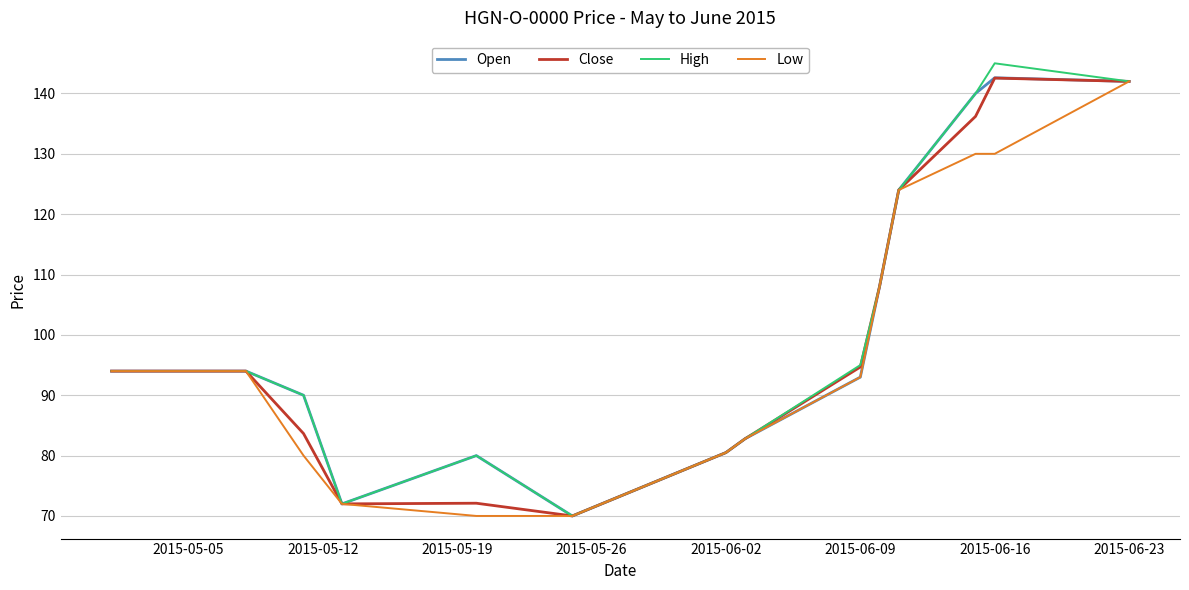

What is the minimum value for Open?

70.0